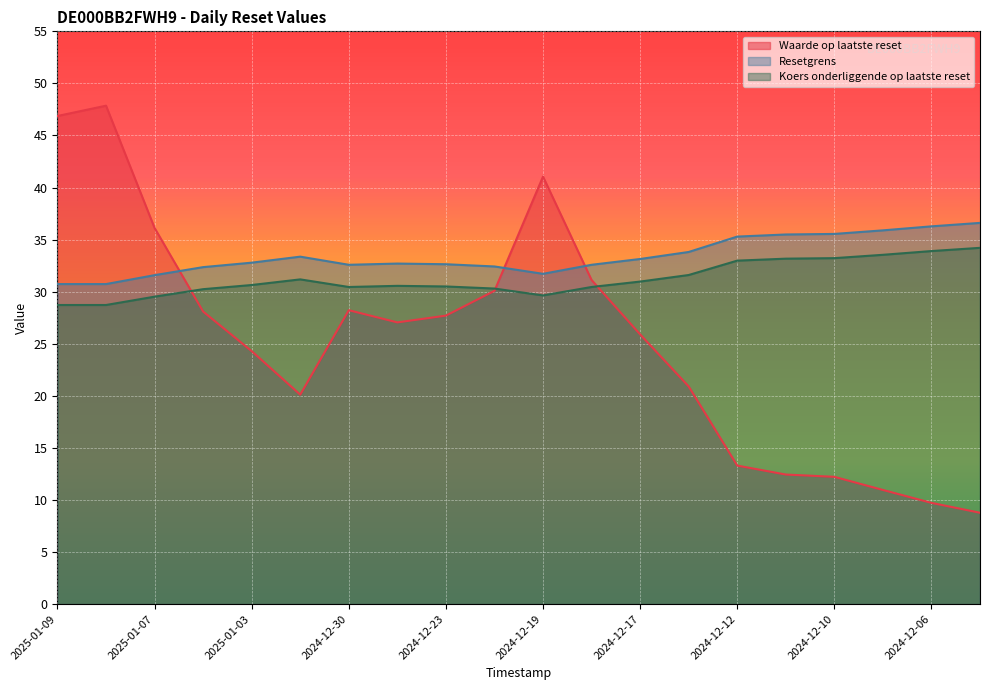

Between which two adjacent categories do Resetgrens and Waarde op laatste reset first intersect?

2025-01-07 and 2025-01-06